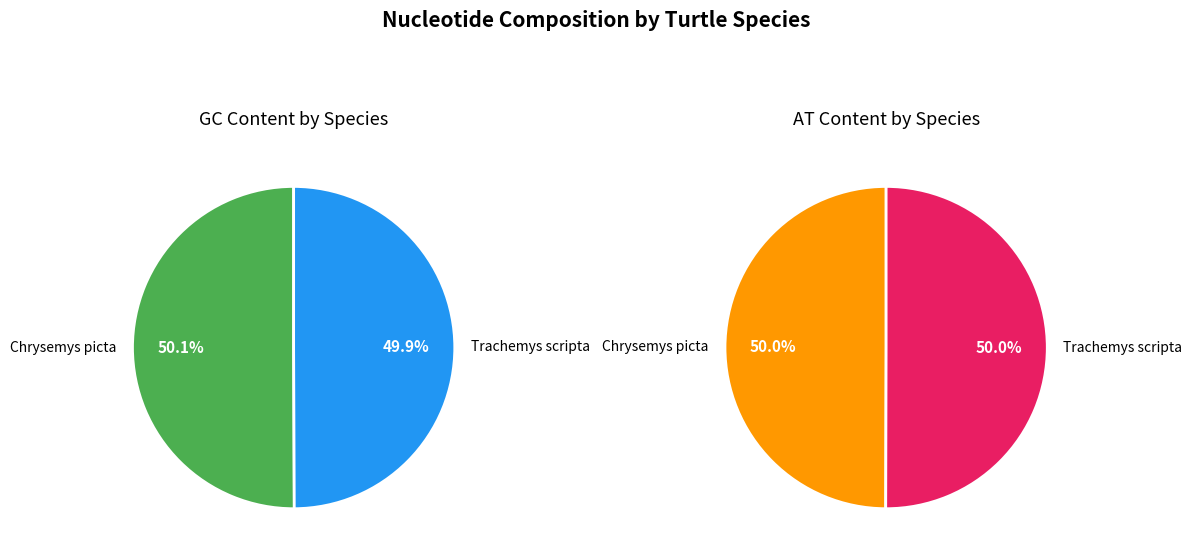

Which category accounts for the majority?

Chrysemys picta